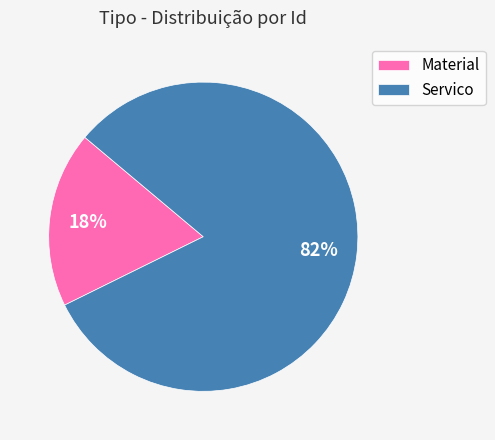

What is the largest slice in the pie chart?

Servico